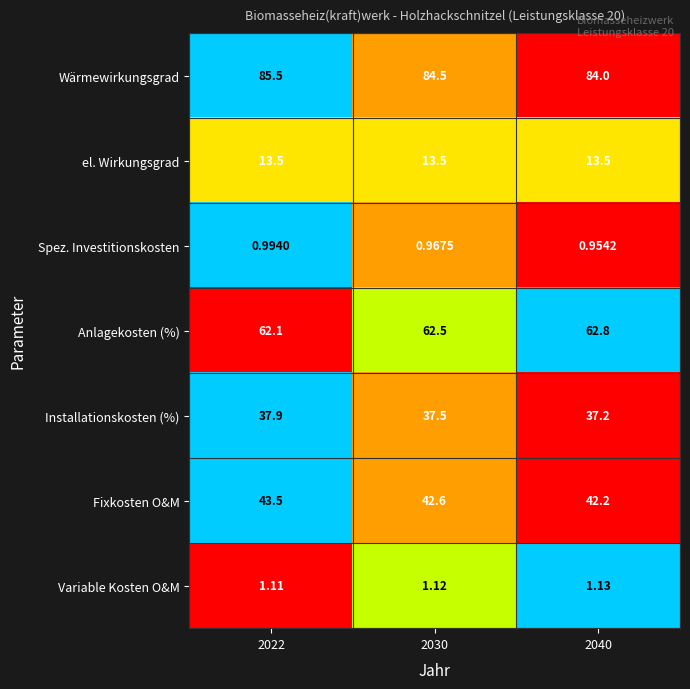

Which series has the largest total across all categories?

Wärmewirkungsgrad